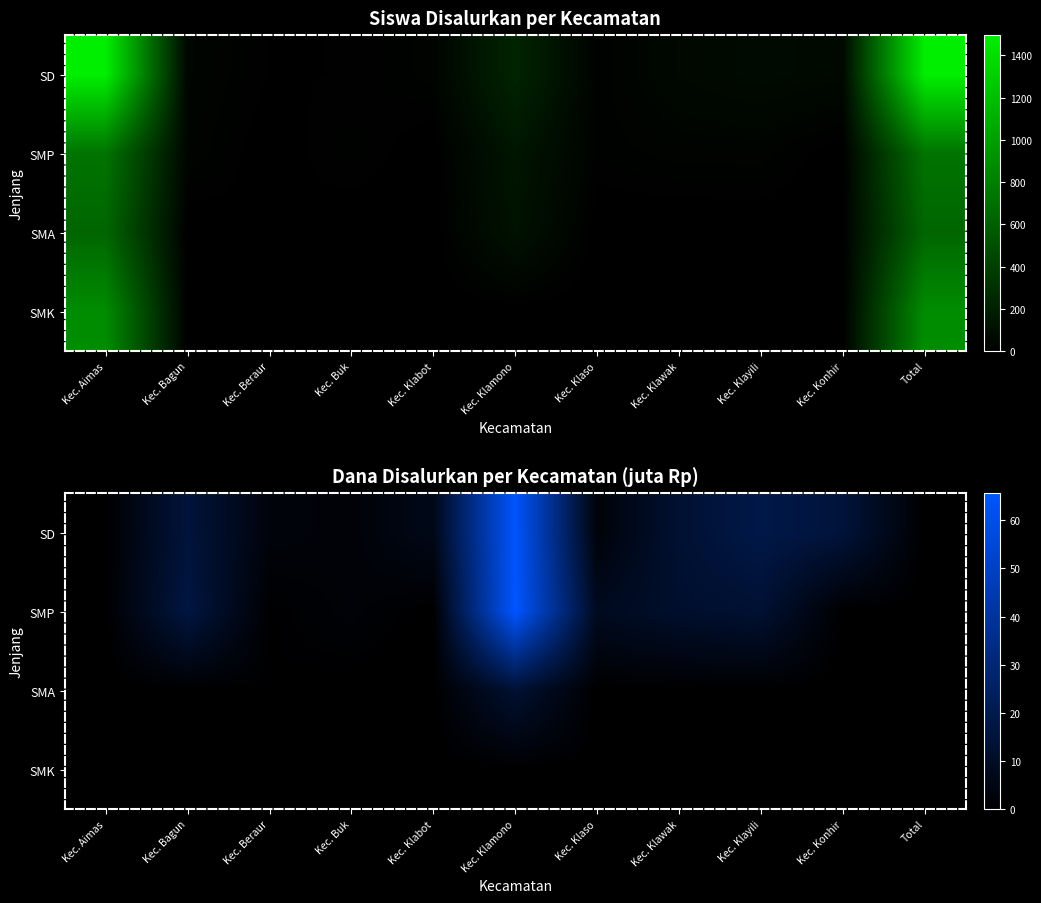

Which series has the largest total across all categories?

SD